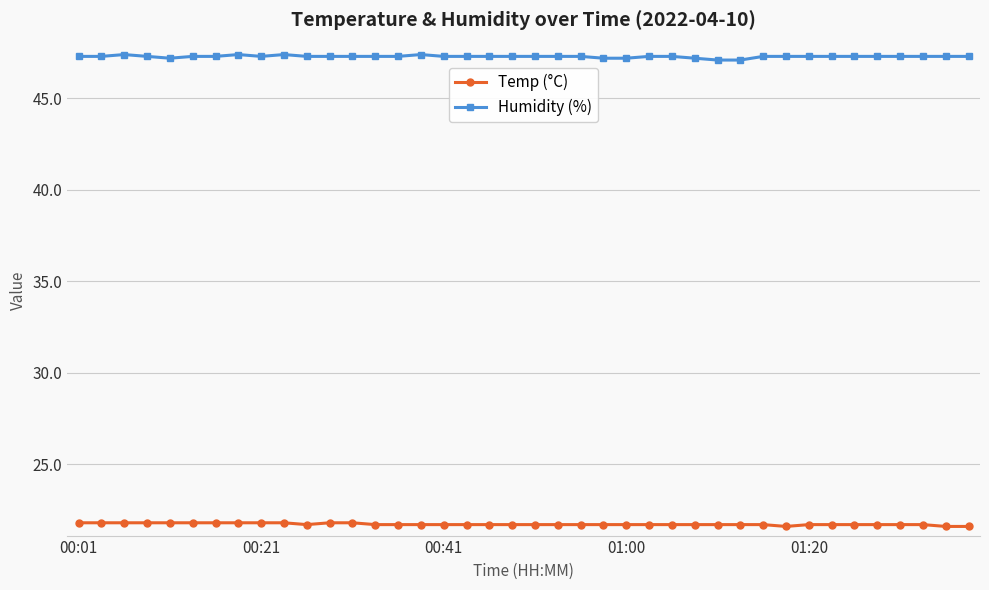

What is the value of the Temp (°C) point at the 37th from the left?

21.7